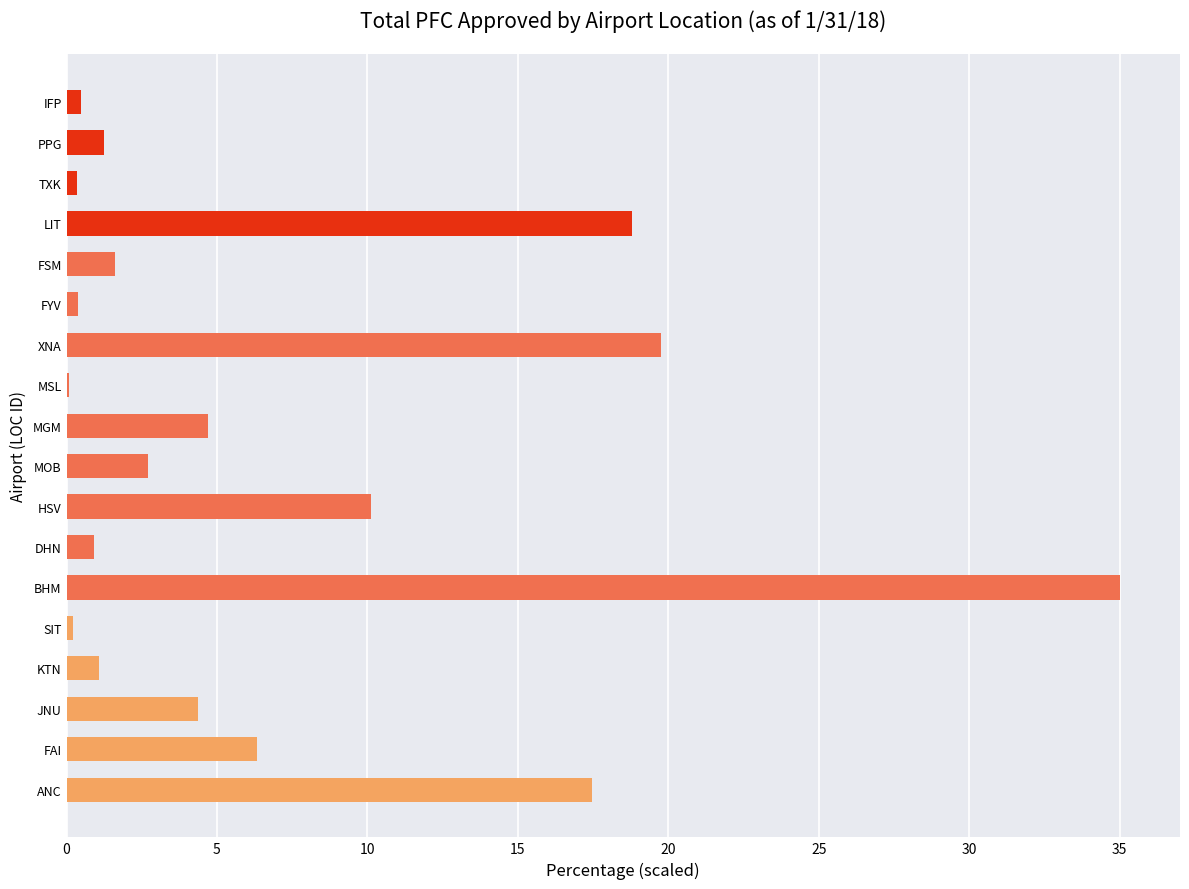

At which label is the value closest to 17?

ANC